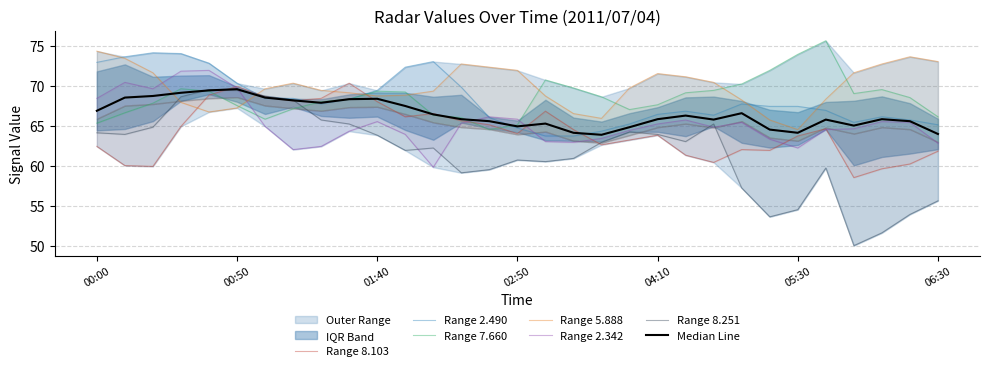

At which label is 5.888 closest to 69?

2011/07/04 01:30